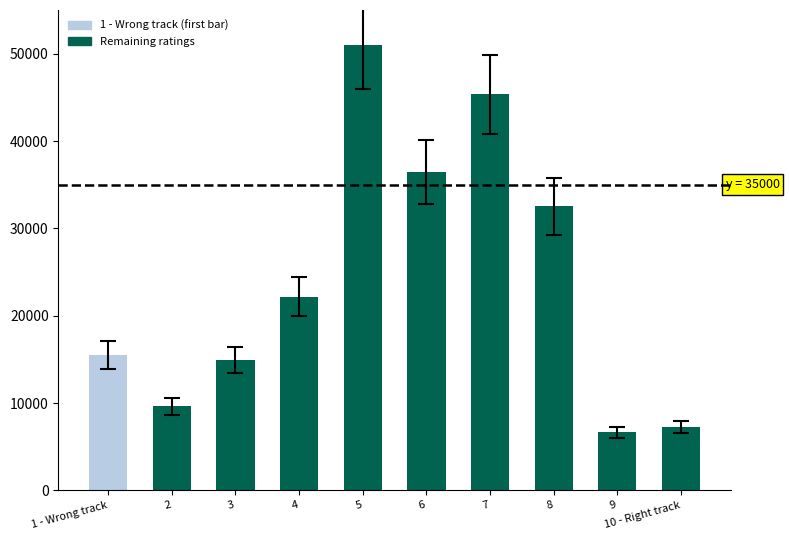

Which label corresponds to the smallest value in the chart?

9